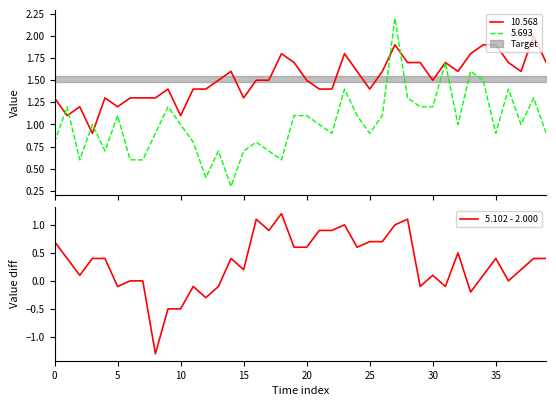

Is it true that the value at 29 is -0.1?

True